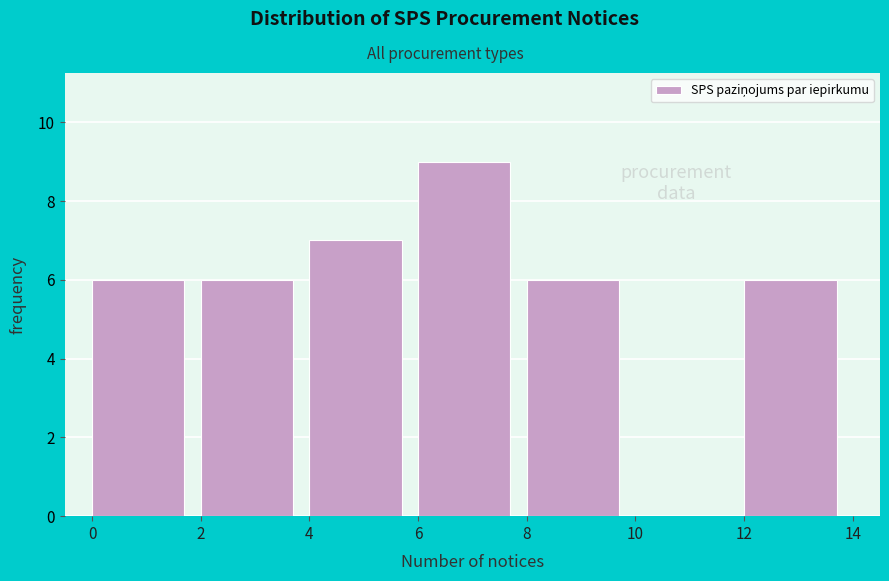

Which range on the x-axis has the tallest bar?

6 to 8